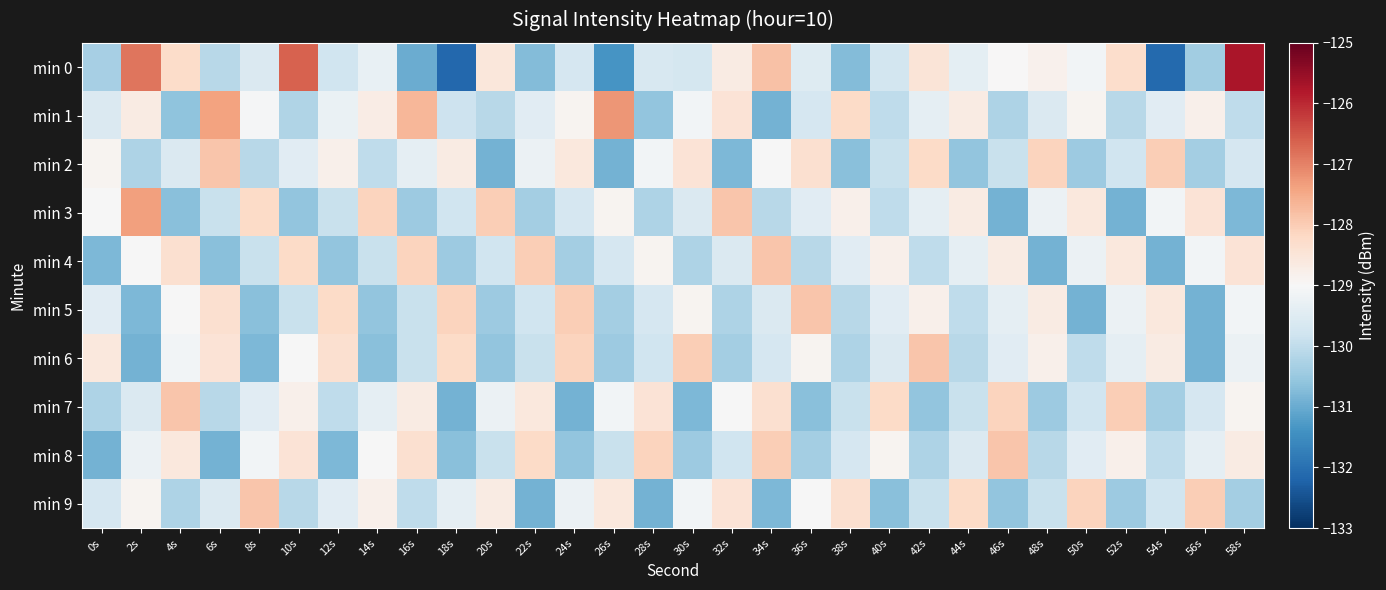

Reading left to right, list all the values displayed in this chart.

min 0: 0s=-130.3	2s=-126.8	4s=-128.3	6s=-130.1	8s=-129.6	10s=-126.6	12s=-129.8	14s=-129.3	16s=-131.0	18s=-132.1	20s=-128.5	22s=-130.7	24s=-129.7	26s=-131.4	28s=-129.6	30s=-129.7	32s=-128.7	34s=-127.8	36s=-129.5	38s=-130.7	40s=-129.7	42s=-128.5	44s=-129.4	46s=-129.0	48s=-128.8	50s=-129.1	52s=-128.3	54s=-132.1	56s=-130.4	58s=-125.7
min 1: 0s=-129.6	2s=-128.7	4s=-130.6	6s=-127.4	8s=-129.0	10s=-130.2	12s=-129.3	14s=-128.7	16s=-127.7	18s=-129.8	20s=-130.1	22s=-129.5	24s=-128.9	26s=-127.2	28s=-130.6	30s=-129.1	32s=-128.4	34s=-130.9	36s=-129.7	38s=-128.2	40s=-130.0	42s=-129.3	44s=-128.7	46s=-130.2	48s=-129.6	50s=-128.9	52s=-130.1	54s=-129.5	56s=-128.8	58s=-130.0
min 2: 0s=-128.9	2s=-130.2	4s=-129.6	6s=-127.9	8s=-130.1	10s=-129.5	12s=-128.8	14s=-130.0	16s=-129.3	18s=-128.7	20s=-130.9	22s=-129.2	24s=-128.6	26s=-130.9	28s=-129.1	30s=-128.5	32s=-130.8	34s=-129.0	36s=-128.3	38s=-130.7	40s=-129.9	42s=-128.2	44s=-130.6	46s=-129.9	48s=-128.1	50s=-130.5	52s=-129.8	54s=-128.0	56s=-130.3	58s=-129.7
min 3: 0s=-129.0	2s=-127.3	4s=-130.7	6s=-129.9	8s=-128.2	10s=-130.6	12s=-129.9	14s=-128.1	16s=-130.5	18s=-129.8	20s=-128.0	22s=-130.3	24s=-129.7	26s=-128.9	28s=-130.2	30s=-129.6	32s=-127.9	34s=-130.1	36s=-129.5	38s=-128.8	40s=-130.0	42s=-129.3	44s=-128.7	46s=-130.9	48s=-129.2	50s=-128.6	52s=-130.9	54s=-129.1	56s=-128.5	58s=-130.8
min 4: 0s=-130.8	2s=-129.0	4s=-128.3	6s=-130.7	8s=-129.9	10s=-128.2	12s=-130.6	14s=-129.9	16s=-128.1	18s=-130.5	20s=-129.8	22s=-128.0	24s=-130.3	26s=-129.7	28s=-128.9	30s=-130.2	32s=-129.6	34s=-127.9	36s=-130.1	38s=-129.5	40s=-128.8	42s=-130.0	44s=-129.3	46s=-128.7	48s=-130.9	50s=-129.2	52s=-128.6	54s=-130.9	56s=-129.1	58s=-128.5
min 5: 0s=-129.5	2s=-130.8	4s=-129.0	6s=-128.3	8s=-130.7	10s=-129.9	12s=-128.2	14s=-130.6	16s=-129.9	18s=-128.1	20s=-130.5	22s=-129.8	24s=-128.0	26s=-130.3	28s=-129.7	30s=-128.9	32s=-130.2	34s=-129.6	36s=-127.9	38s=-130.1	40s=-129.5	42s=-128.8	44s=-130.0	46s=-129.3	48s=-128.7	50s=-130.9	52s=-129.2	54s=-128.6	56s=-130.9	58s=-129.1
min 6: 0s=-128.6	2s=-130.9	4s=-129.1	6s=-128.5	8s=-130.8	10s=-129.0	12s=-128.3	14s=-130.7	16s=-129.9	18s=-128.2	20s=-130.6	22s=-129.9	24s=-128.1	26s=-130.5	28s=-129.8	30s=-128.0	32s=-130.3	34s=-129.7	36s=-128.9	38s=-130.2	40s=-129.6	42s=-127.9	44s=-130.1	46s=-129.5	48s=-128.8	50s=-130.0	52s=-129.3	54s=-128.7	56s=-130.9	58s=-129.2
min 7: 0s=-130.2	2s=-129.6	4s=-127.9	6s=-130.1	8s=-129.5	10s=-128.8	12s=-130.0	14s=-129.3	16s=-128.7	18s=-130.9	20s=-129.2	22s=-128.6	24s=-130.9	26s=-129.1	28s=-128.5	30s=-130.8	32s=-129.0	34s=-128.3	36s=-130.7	38s=-129.9	40s=-128.2	42s=-130.6	44s=-129.9	46s=-128.1	48s=-130.5	50s=-129.8	52s=-128.0	54s=-130.3	56s=-129.7	58s=-128.9
min 8: 0s=-130.9	2s=-129.2	4s=-128.6	6s=-130.9	8s=-129.1	10s=-128.5	12s=-130.8	14s=-129.0	16s=-128.3	18s=-130.7	20s=-129.9	22s=-128.2	24s=-130.6	26s=-129.9	28s=-128.1	30s=-130.5	32s=-129.8	34s=-128.0	36s=-130.3	38s=-129.7	40s=-128.9	42s=-130.2	44s=-129.6	46s=-127.9	48s=-130.1	50s=-129.5	52s=-128.8	54s=-130.0	56s=-129.3	58s=-128.7
min 9: 0s=-129.7	2s=-128.9	4s=-130.2	6s=-129.6	8s=-127.9	10s=-130.1	12s=-129.5	14s=-128.8	16s=-130.0	18s=-129.3	20s=-128.7	22s=-130.9	24s=-129.2	26s=-128.6	28s=-130.9	30s=-129.1	32s=-128.5	34s=-130.8	36s=-129.0	38s=-128.3	40s=-130.7	42s=-129.9	44s=-128.2	46s=-130.6	48s=-129.9	50s=-128.1	52s=-130.5	54s=-129.8	56s=-128.0	58s=-130.3